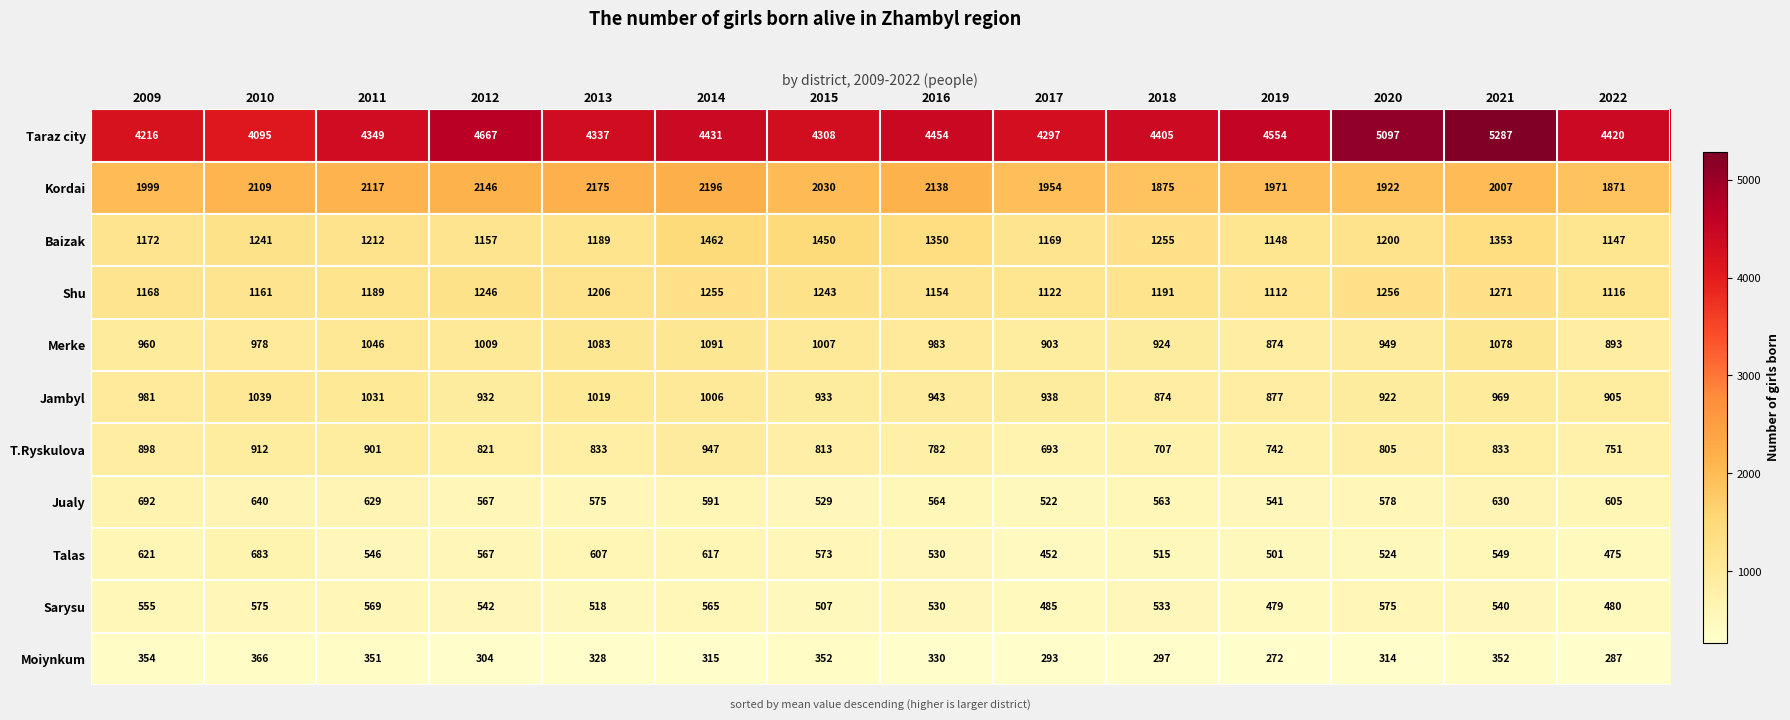

What is the difference between the maximum and minimum values in the T.Ryskulova series?

254